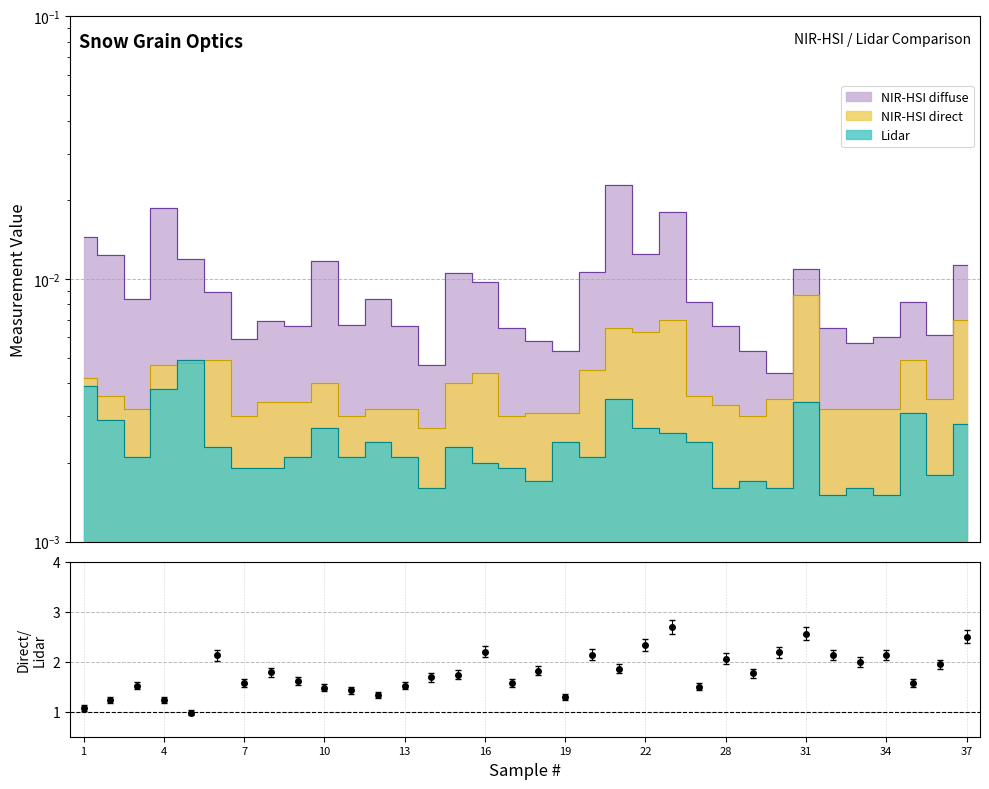

What is the sum of the values at 25 and 16?

3.9